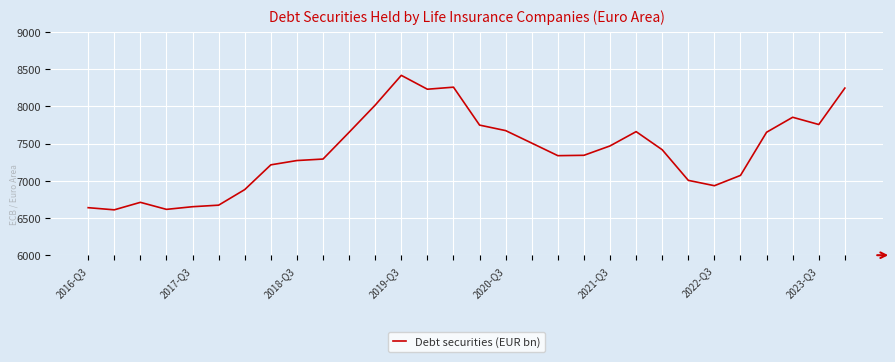

Count the number of values greater than 7417.

15